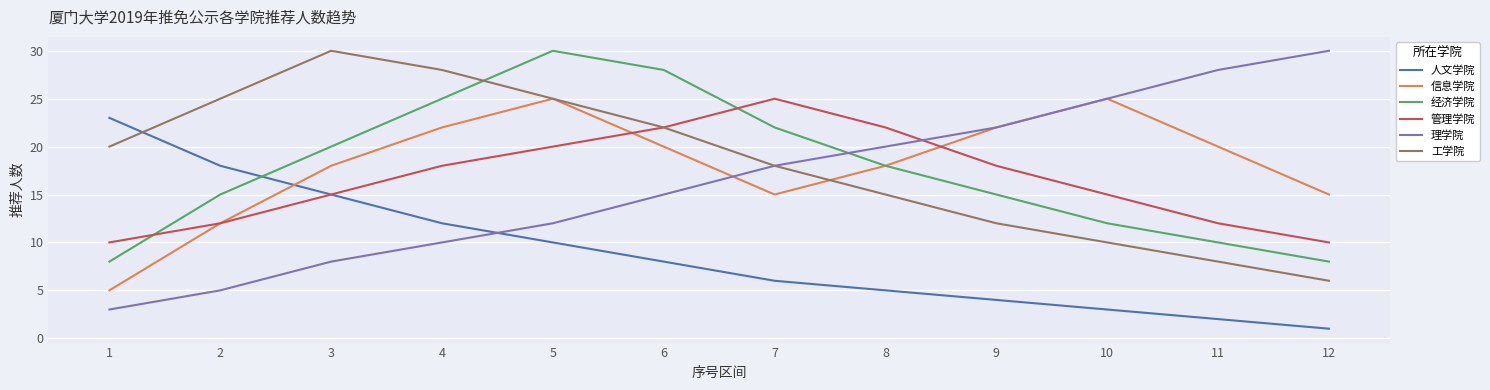

Which series ends up on top after the final intersection of 经济学院 and 人文学院?

经济学院